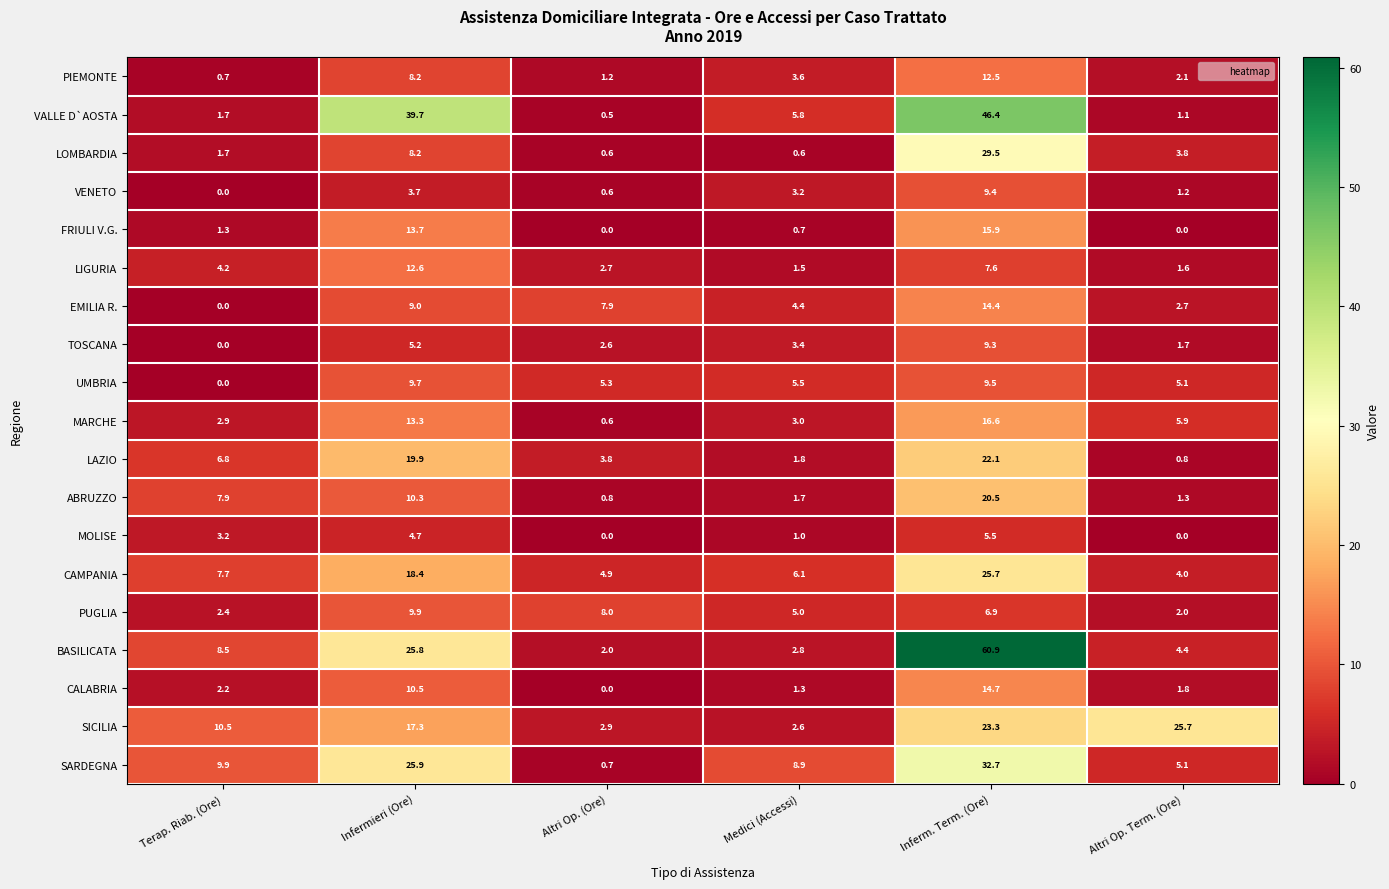

What value does the BASILICATA series have at Infermieri (Ore)?

25.8